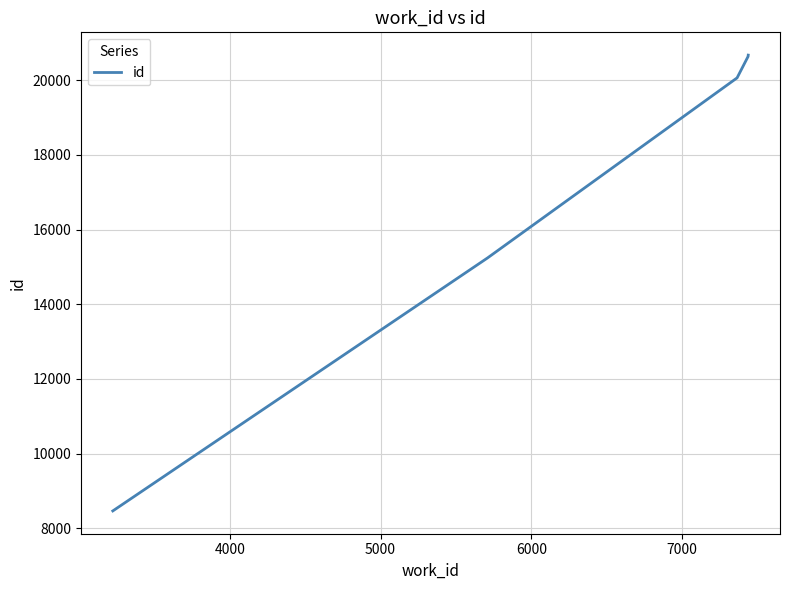

Is this an area chart (filled region under the line)?

No